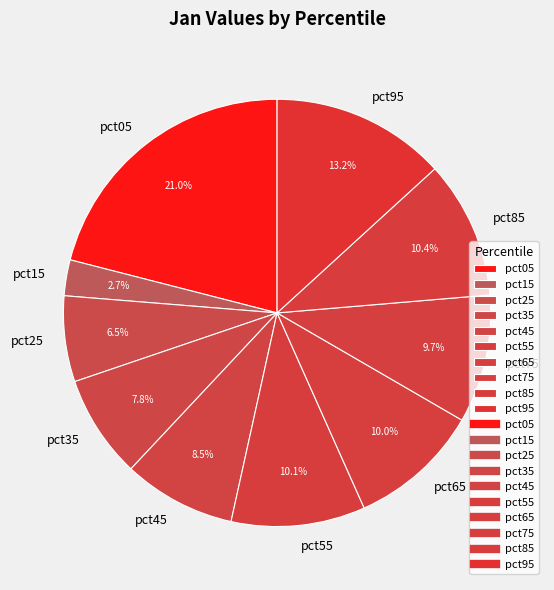

Is there any slice that represents more than half of the pie?

No